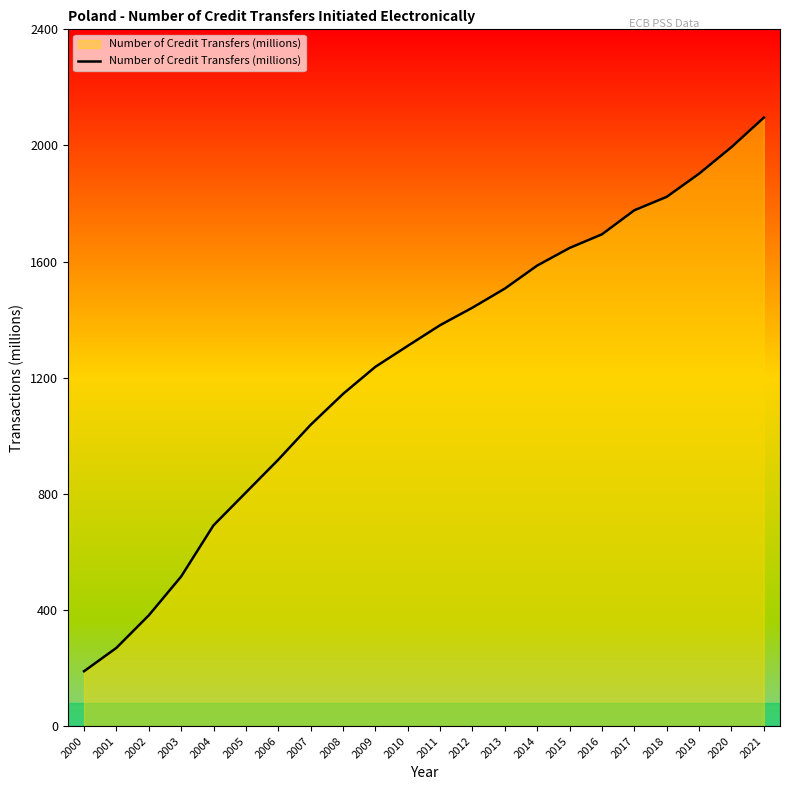

How many values are below 1381?

11